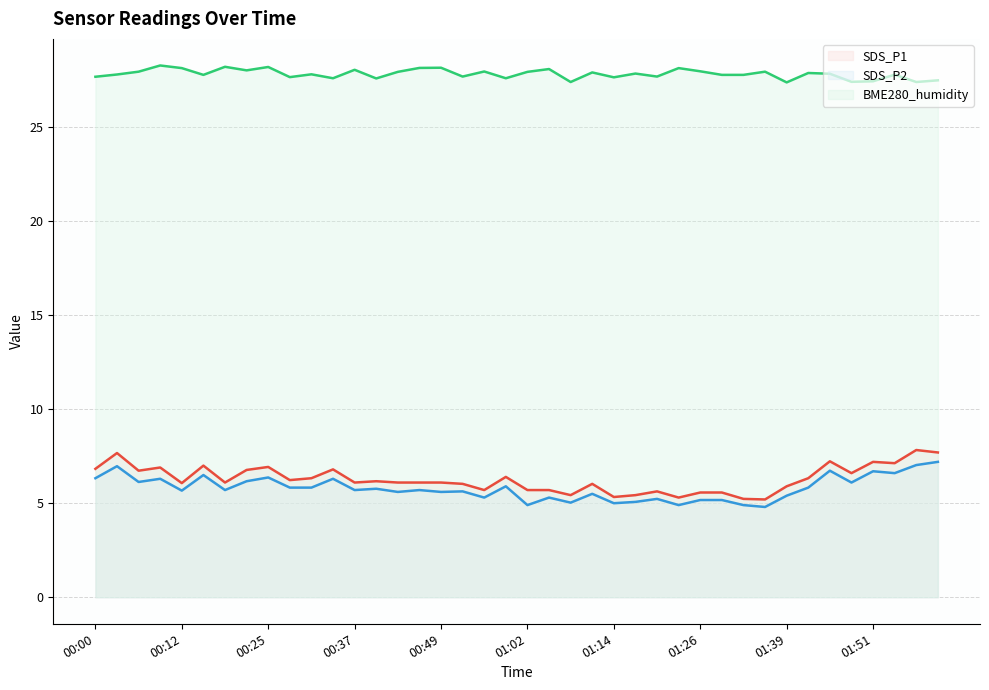

What is the value of the SDS_P2 (line) point at the 4th from the left?

6.3